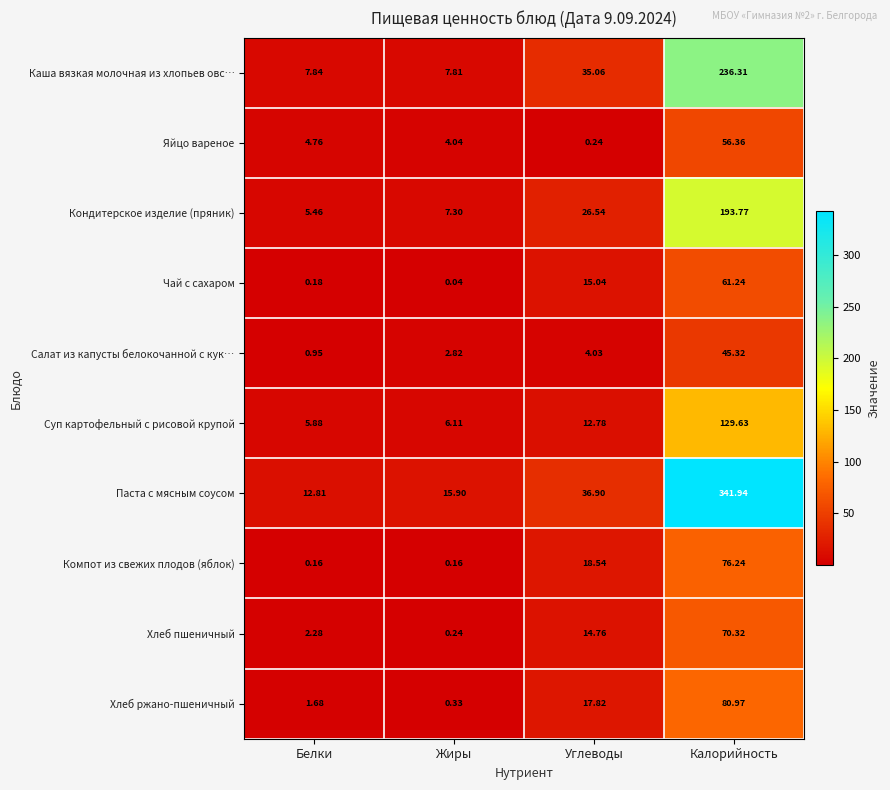

How many series are shown in this chart?

10